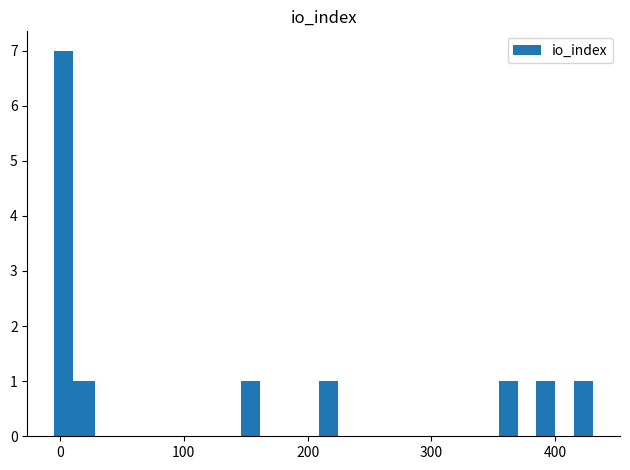

What is the difference between the maximum and minimum values?

6